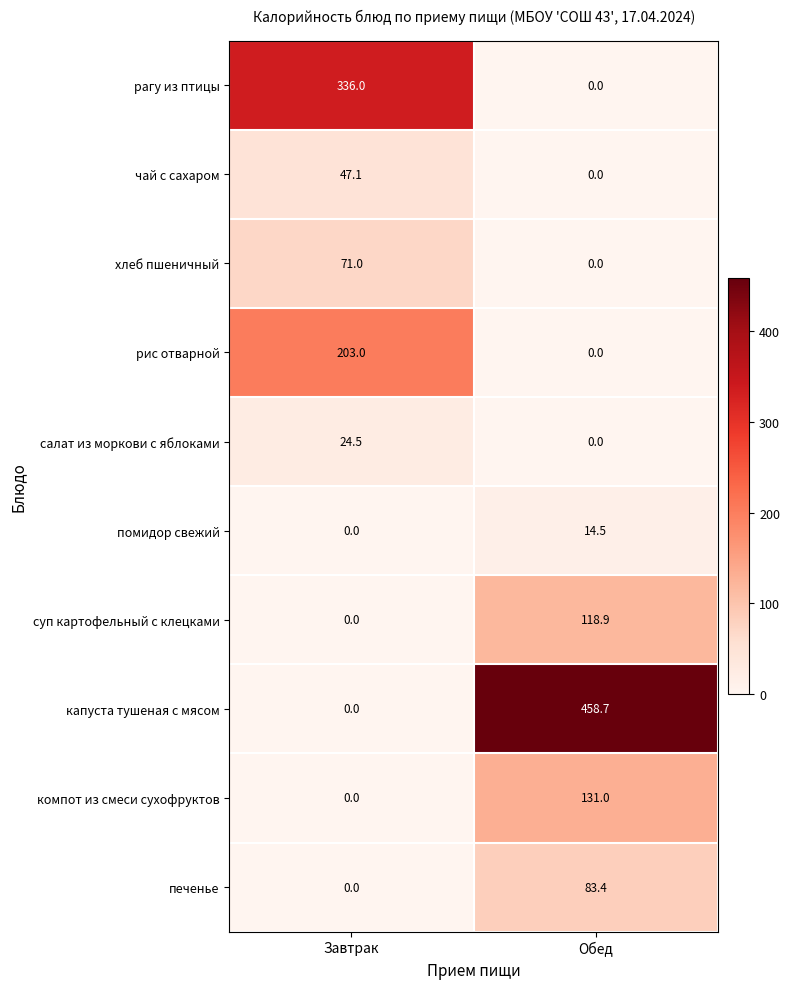

Which series changed the most between Завтрак and Обед?

капуста тушеная с мясом